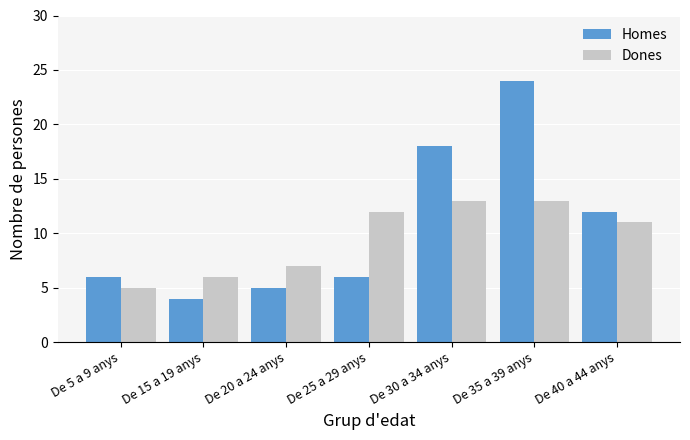

How many bars are there in total?

14